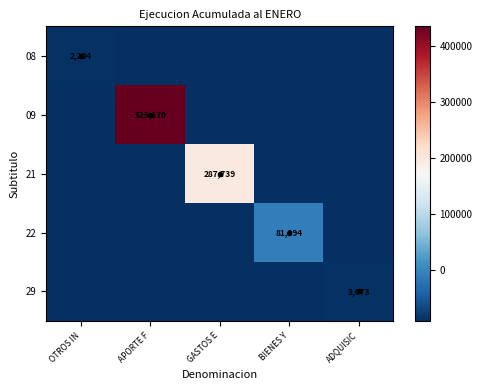

The 09 series shows 830895 at APORTE F. True or false?

False